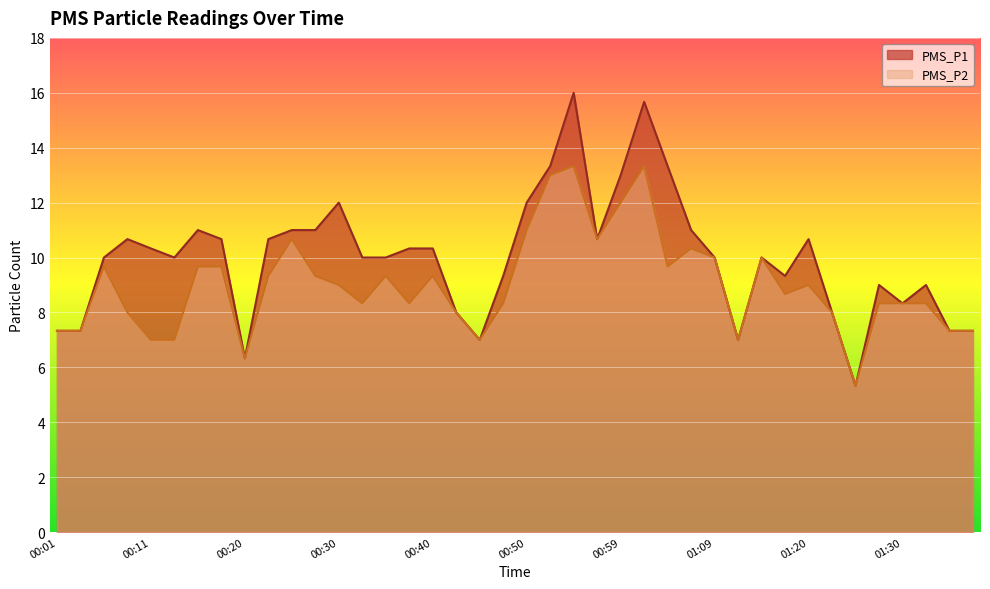

What is the sum of the PMS_P1 values at 01:22 and 00:13?

18.0